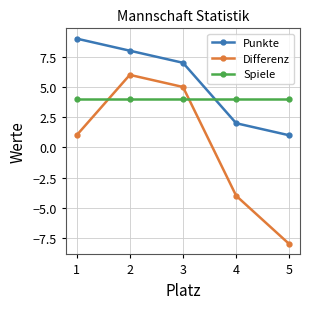

What is the value of the Differenz point at the 2nd from the left?

6